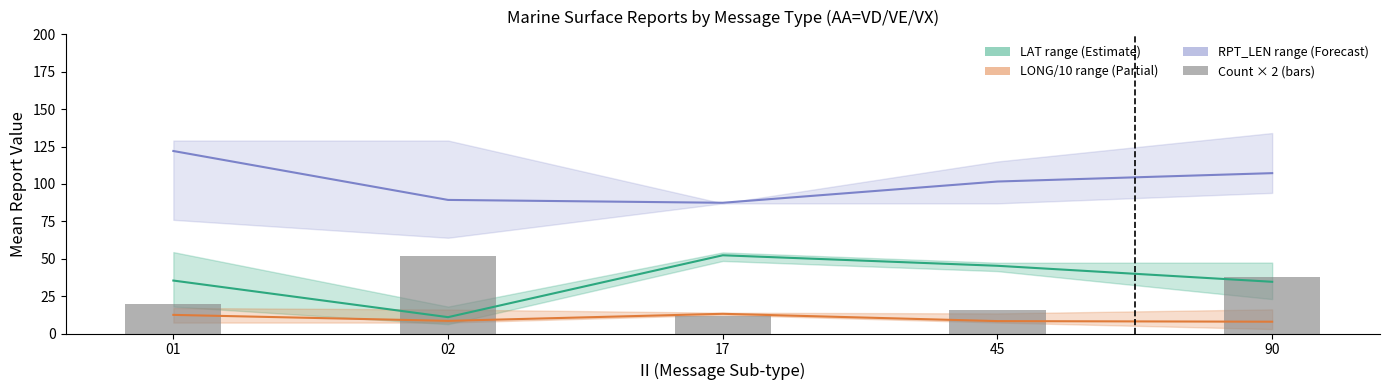

Reading left to right, list all the values displayed in this chart.

Mean LAT: 01=35.4	02=10.9	17=52.3	45=45.3	90=34.6
Mean LONG/10: 01=12.4	02=8.4	17=13.2	45=8.3	90=7.9
Mean RPT_LEN: 01=122.0	02=89.3	17=87.4	45=101.6	90=107.2
Count×2: 01=20.0	02=52.0	17=12.0	45=16.0	90=38.0